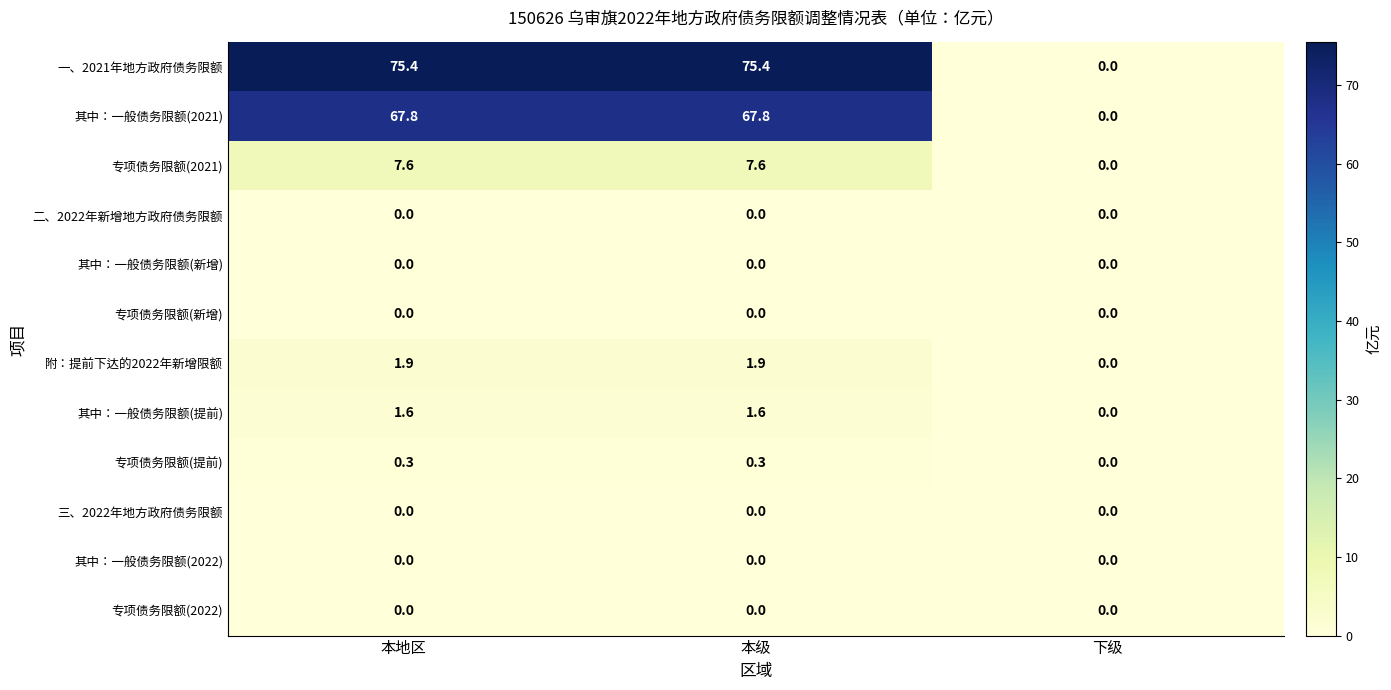

What is the maximum value shown in the chart?

75.4